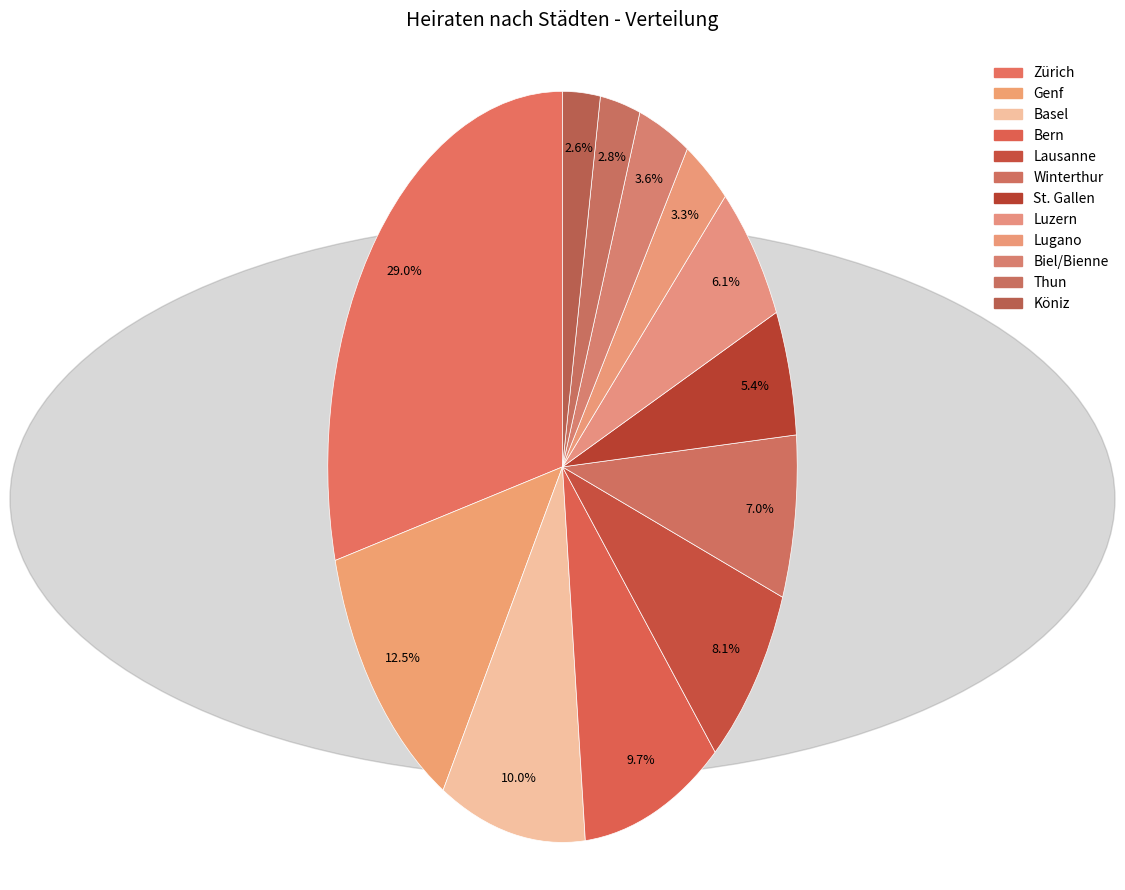

What is the change in value from Bern to Winterthur?

-235